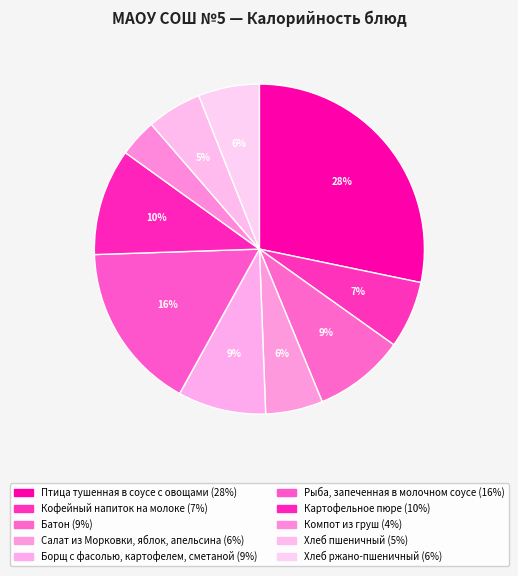

Does any single category account for the majority?

No